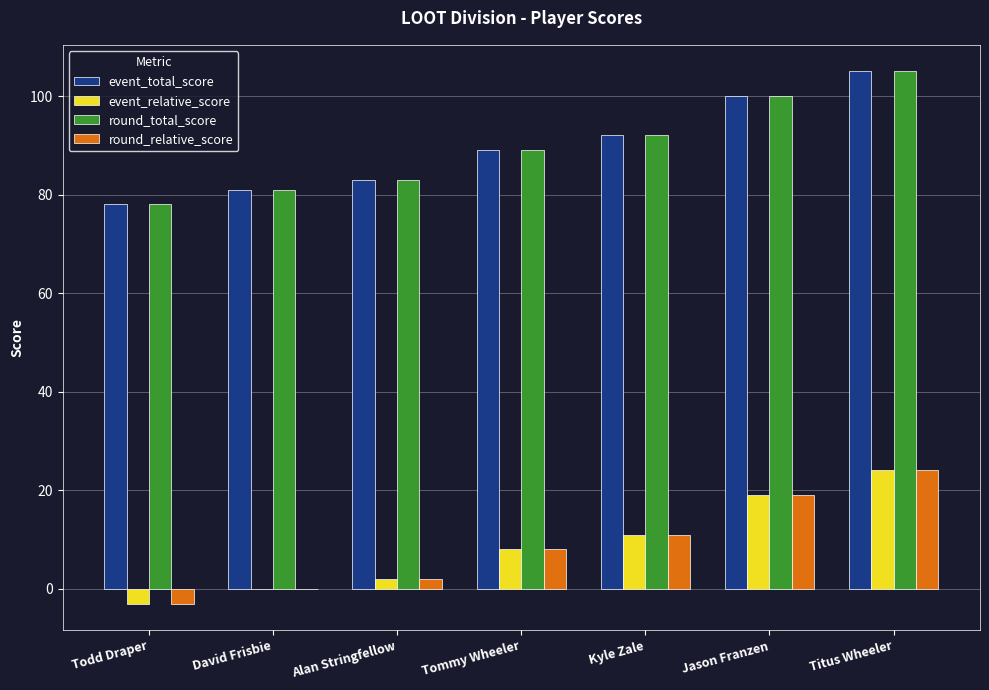

Is the value of event_total_score at Kyle Zale greater than the value of round_total_score at David Frisbie?

Yes